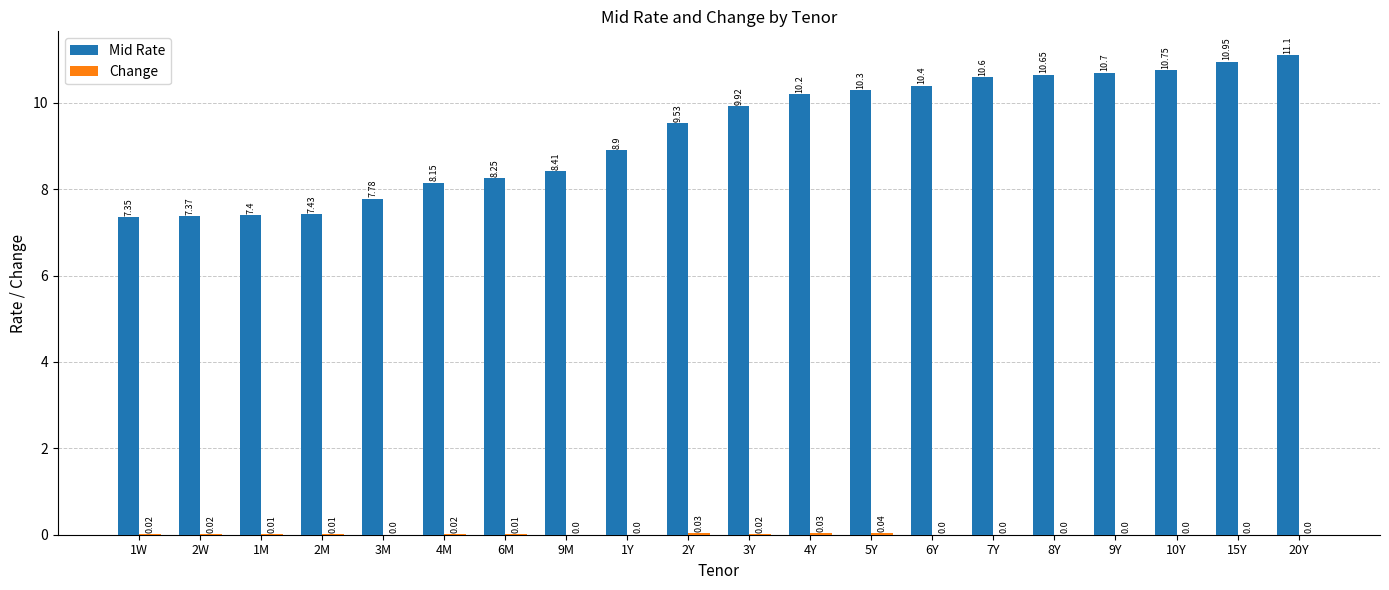

At which label does Mid Rate reach its peak?

20Y